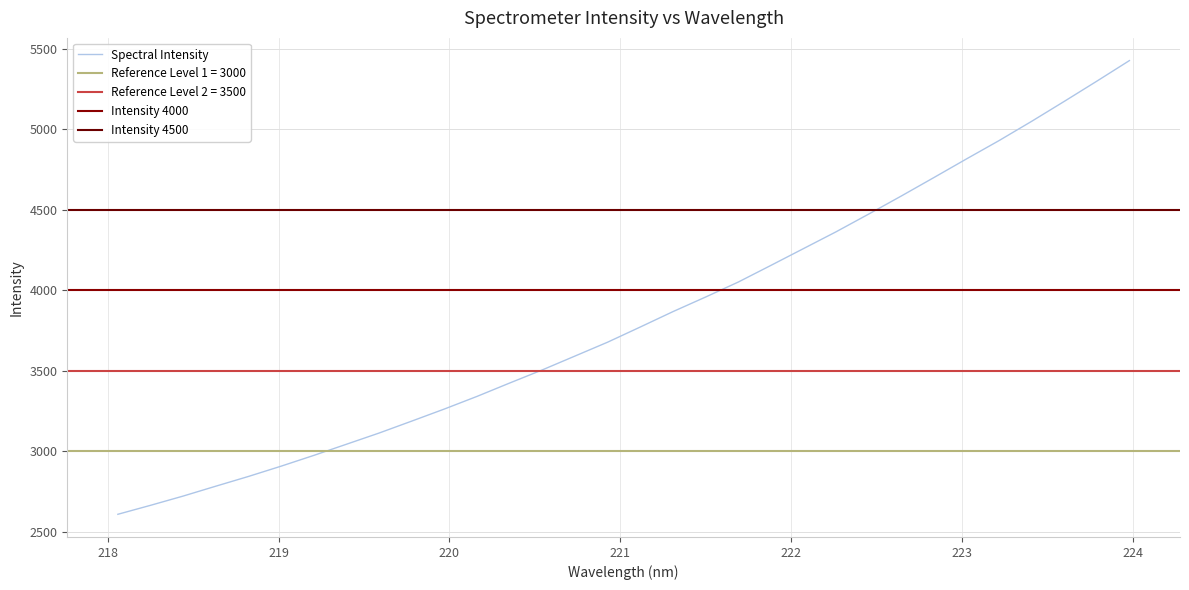

What is the maximum value for Spectral Intensity?

5426.9